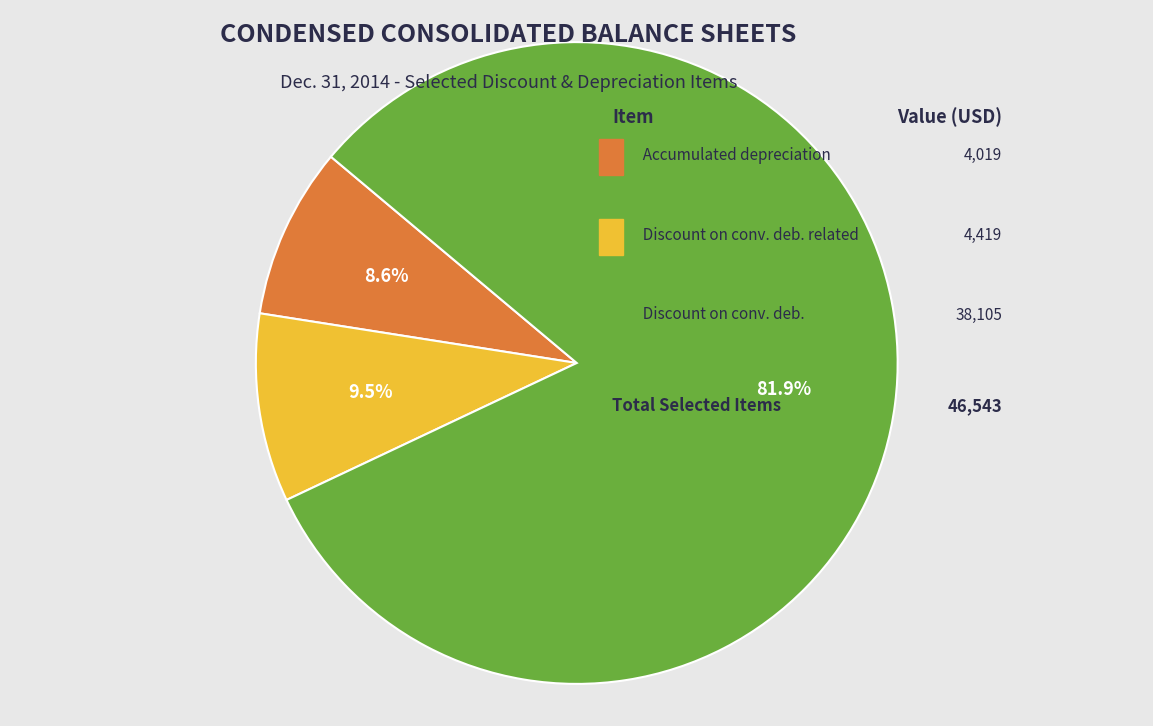

Is there a majority slice in this chart?

Yes